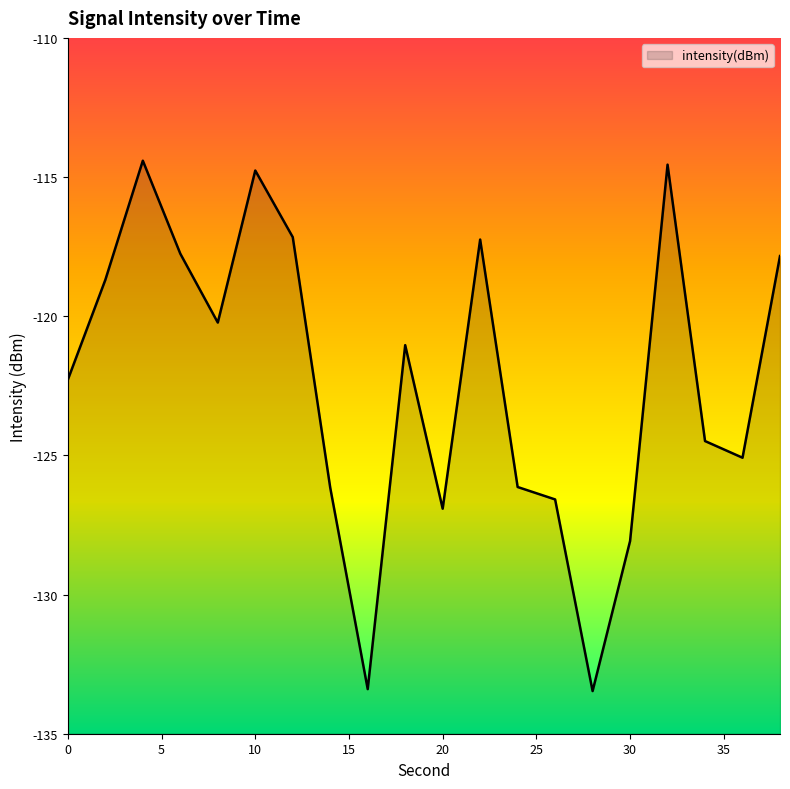

What is the maximum value shown in the chart?

-114.4